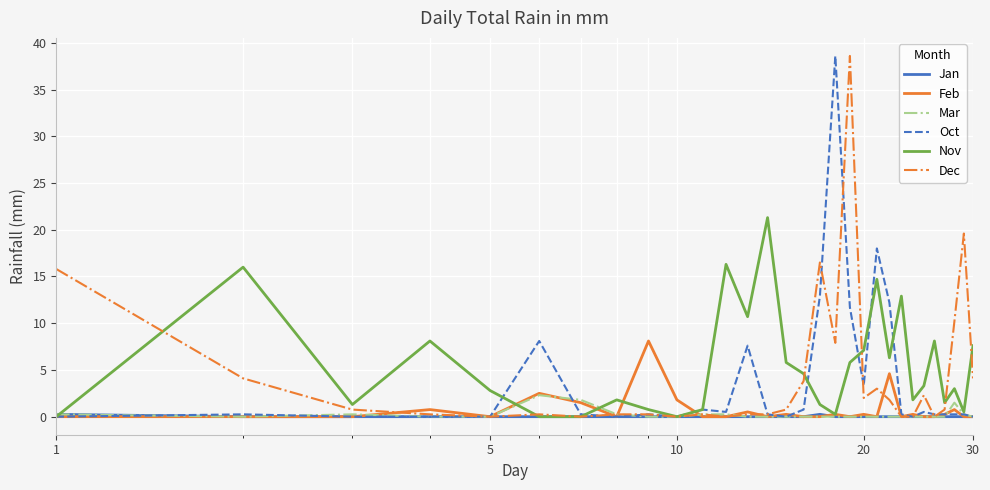

What is the difference between the maximum and minimum values in the Oct series?

38.6